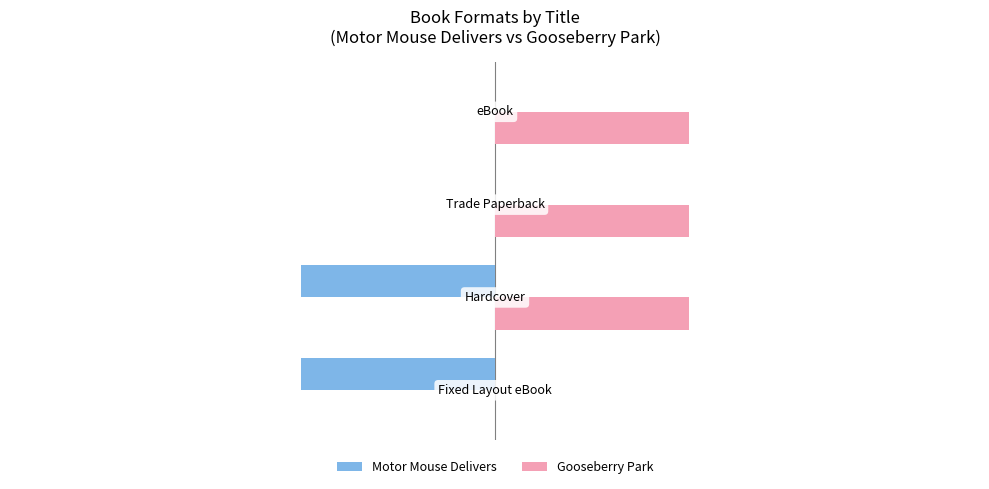

Which series has the largest total across all categories?

Gooseberry Park